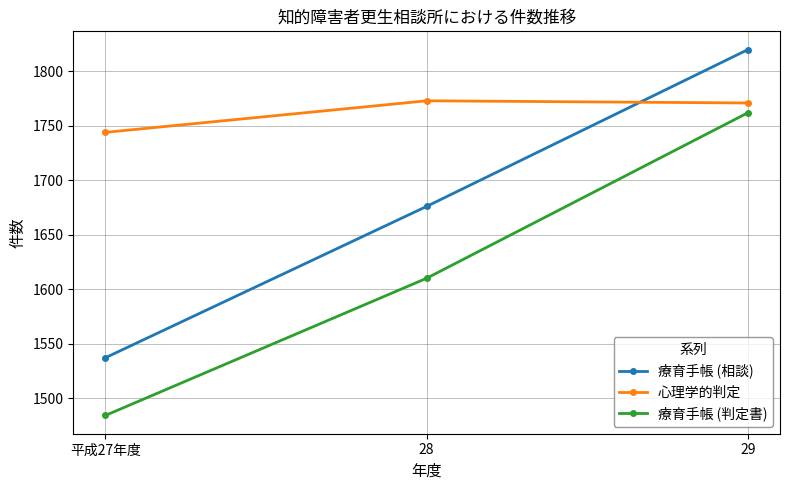

What is the label of the 2nd point from the right?

28